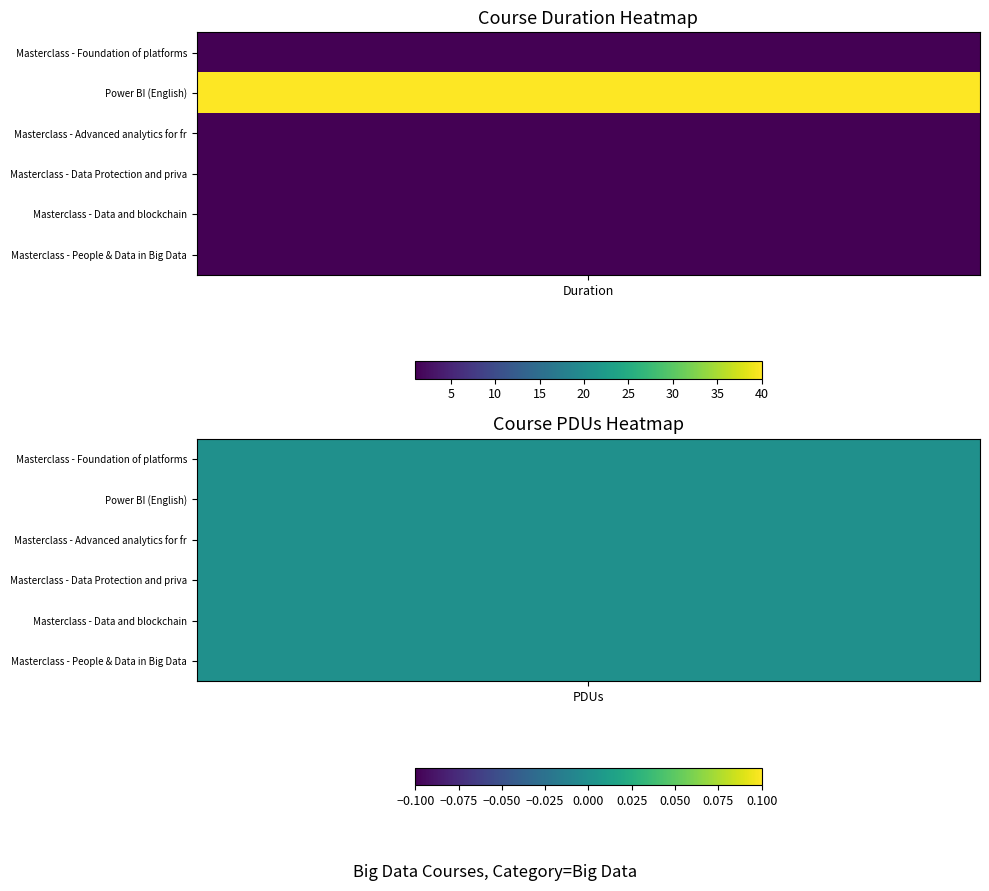

Which series changed the most between 0 and 1?

Power BI (English)